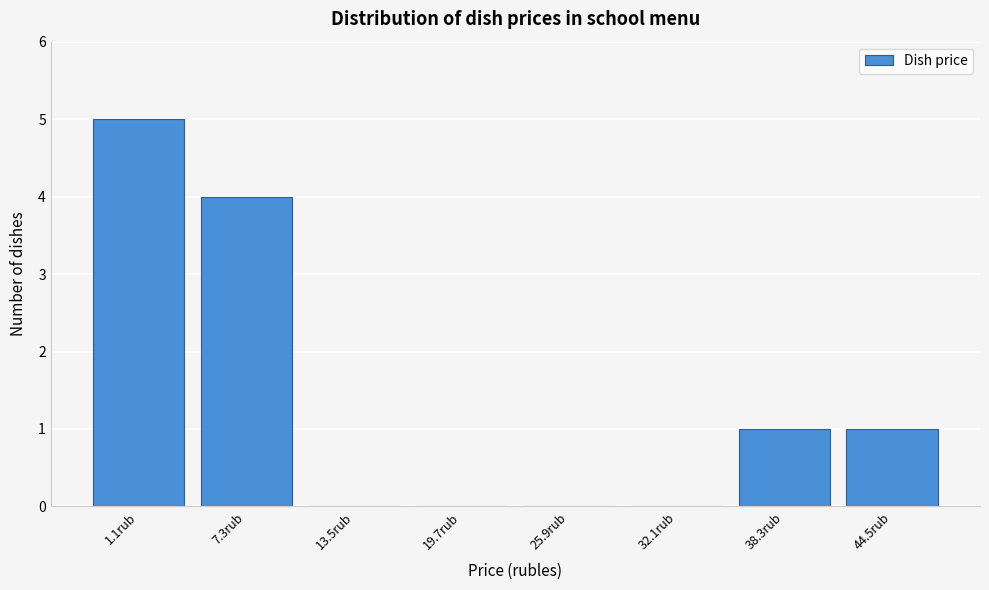

Reading left to right, what are all the values shown in this chart?

1.1rub=5	7.3rub=4	13.5rub=0	19.7rub=0	25.9rub=0	32.1rub=0	38.3rub=1	44.5rub=1